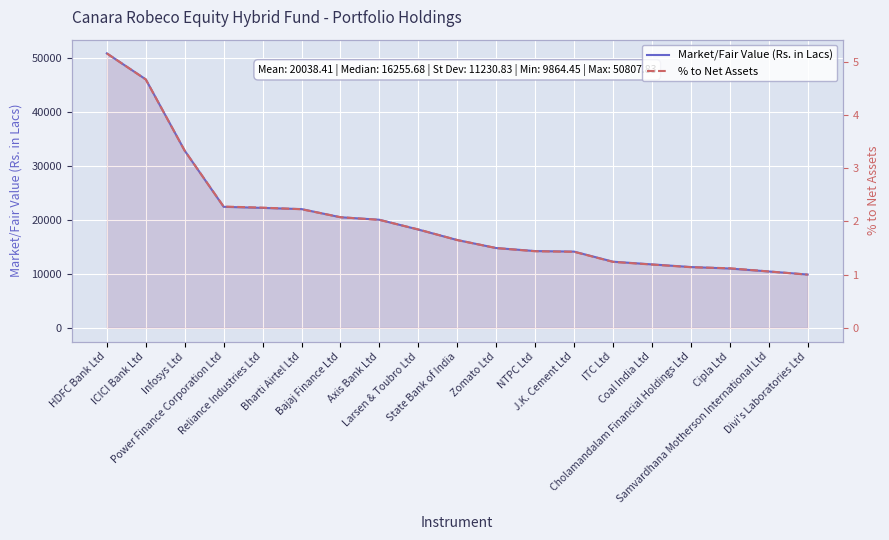

What are all the series names shown in the legend?

Market/Fair Value (Rs. in Lacs), % to Net Assets